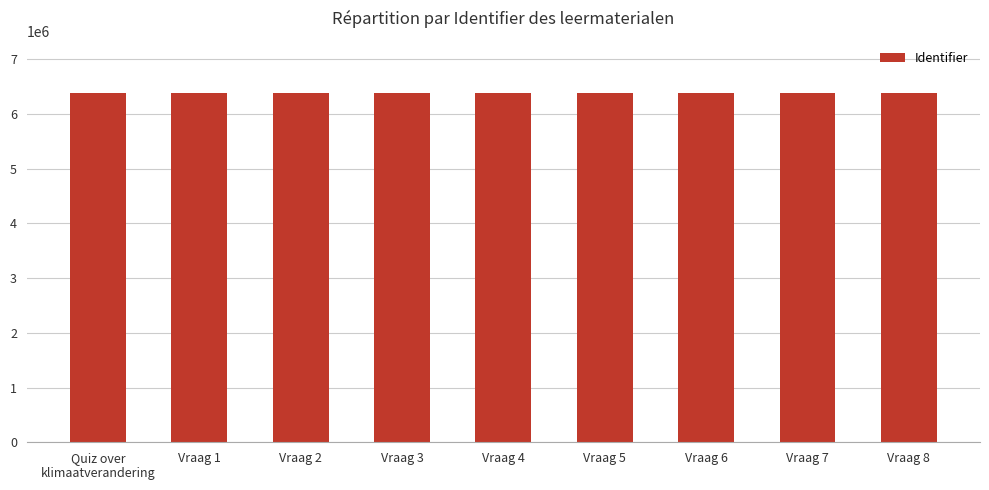

Are the bars horizontal?

No